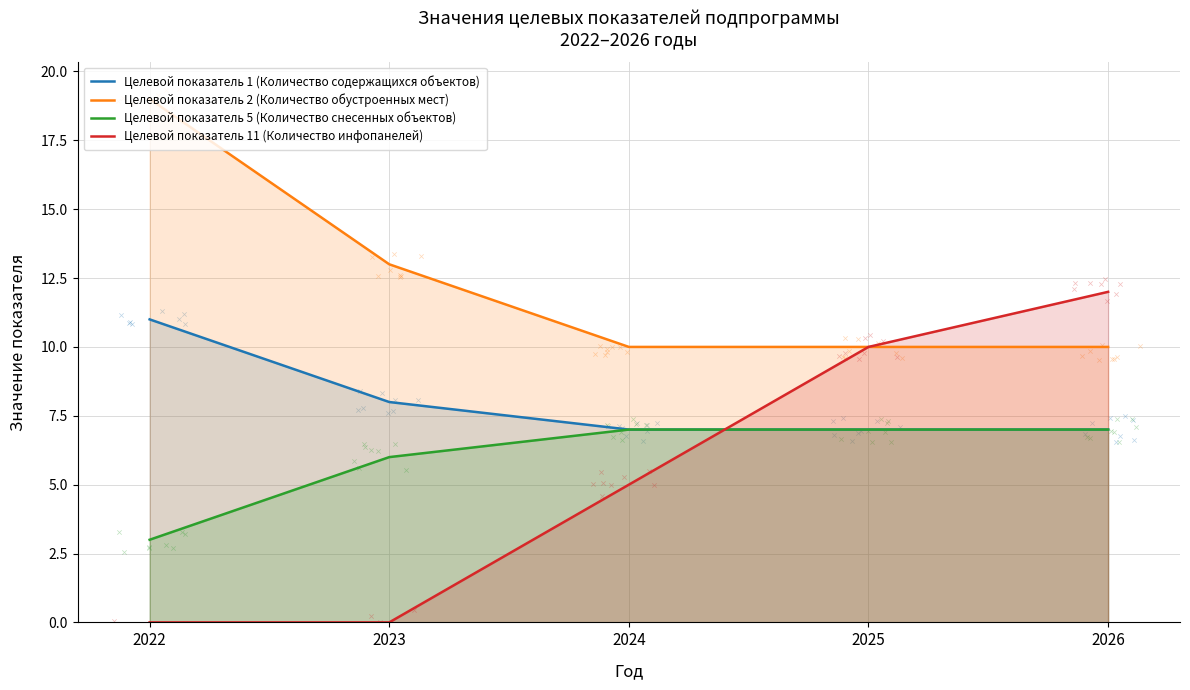

Which series reaches the minimum Y coordinate?

Целевой показатель 11 (Количество инфопанелей)